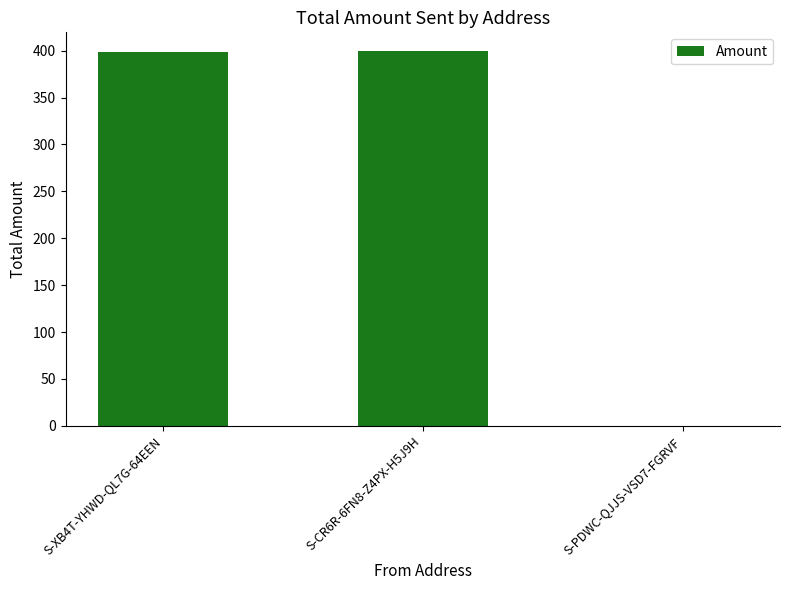

What is the greatest value displayed?

399.6